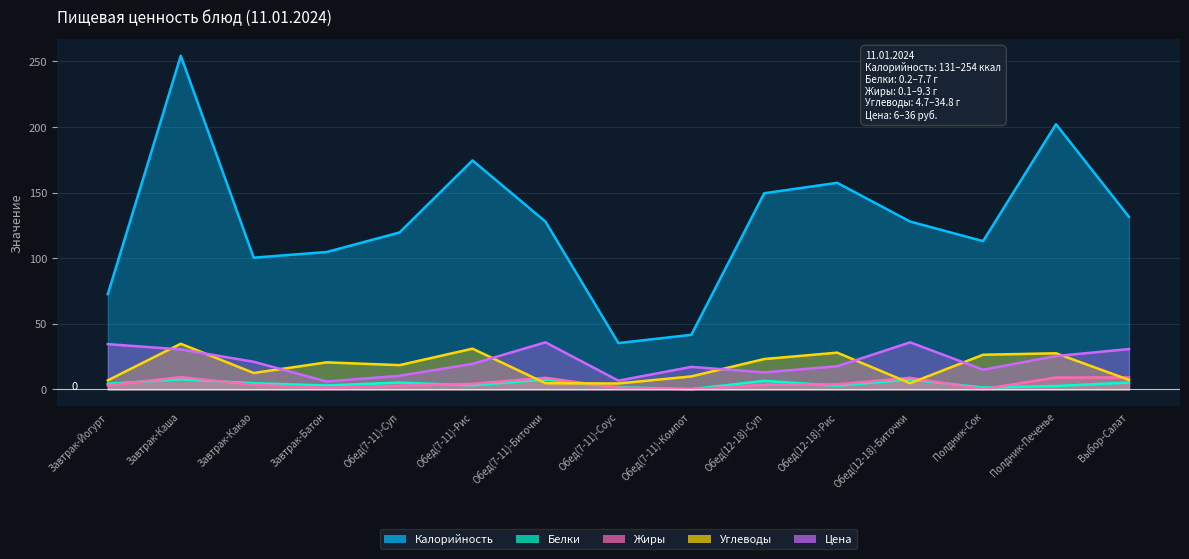

At how many categories does at least one series exceed 107?

10